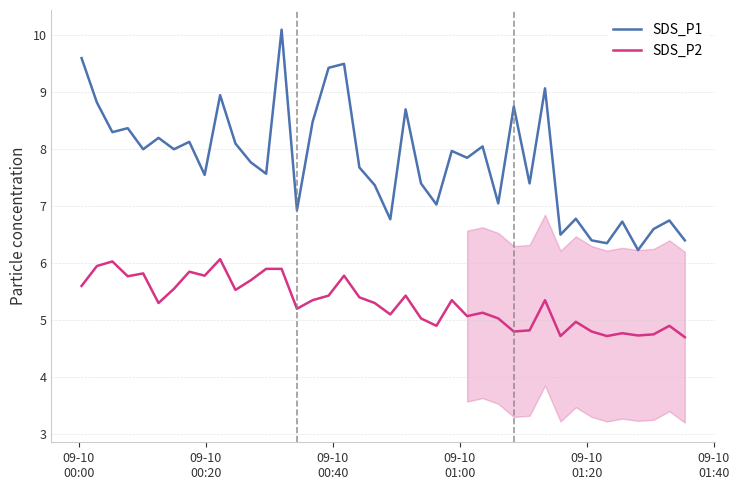

List the series in order of their overall mean, lowest first.

SDS_P2, SDS_P1